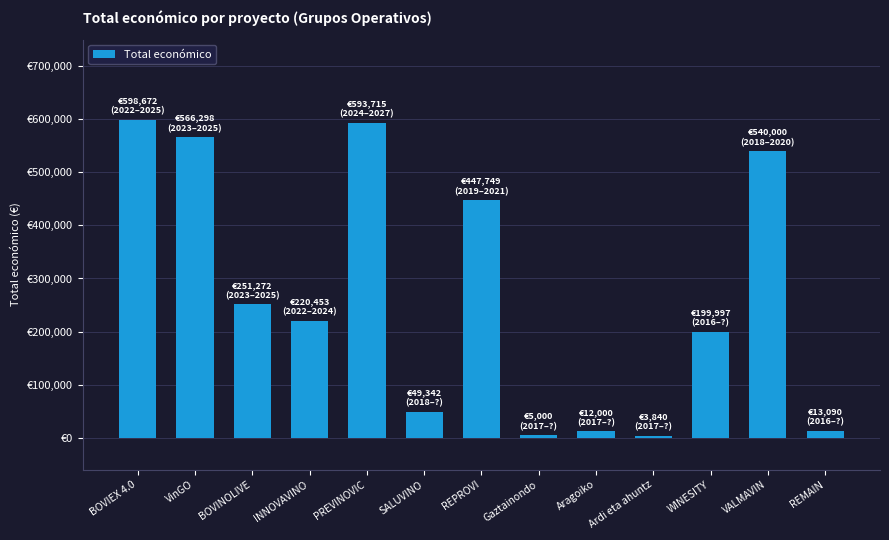

Which label corresponds to the largest value in the chart?

BOVIEX 4.0